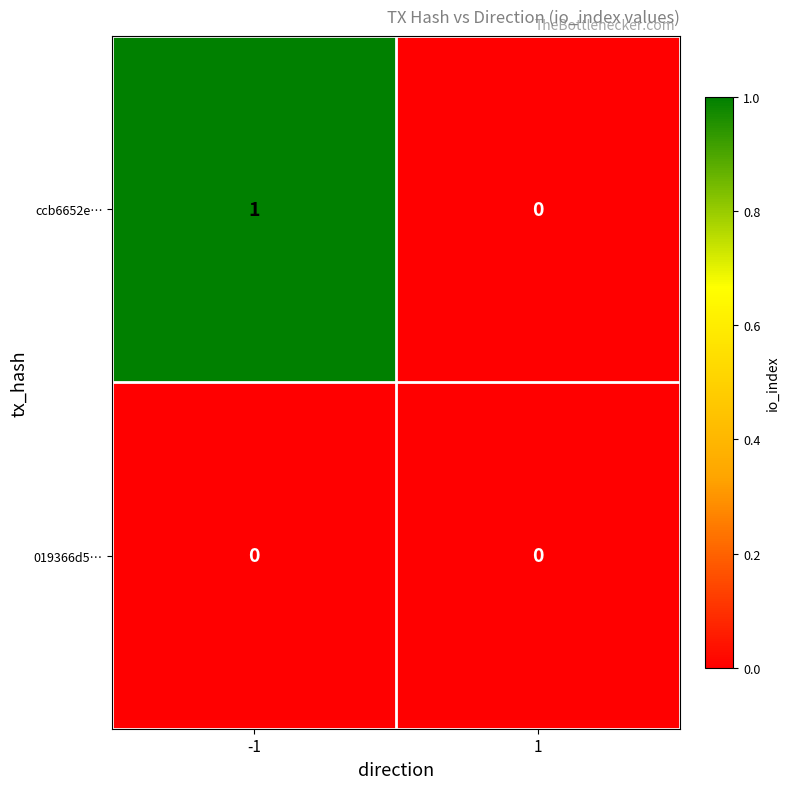

Count the number of categories in the chart.

2